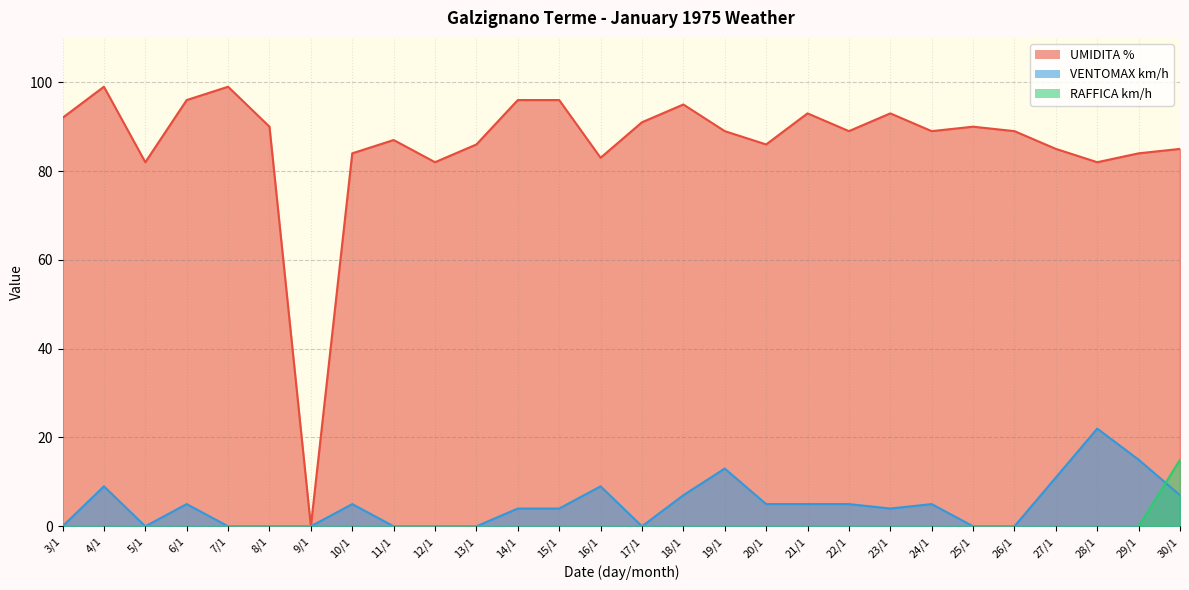

Reading left to right, extract all data points from this chart.

UMIDITA %: 3/1=92	4/1=99	5/1=82	6/1=96	7/1=99	8/1=90	9/1=0	10/1=84	11/1=87	12/1=82	13/1=86	14/1=96	15/1=96	16/1=83	17/1=91	18/1=95	19/1=89	20/1=86	21/1=93	22/1=89	23/1=93	24/1=89	25/1=90	26/1=89	27/1=85	28/1=82	29/1=84	30/1=85
VENTOMAX km/h: 3/1=0	4/1=9	5/1=0	6/1=5	7/1=0	8/1=0	9/1=0	10/1=5	11/1=0	12/1=0	13/1=0	14/1=4	15/1=4	16/1=9	17/1=0	18/1=7	19/1=13	20/1=5	21/1=5	22/1=5	23/1=4	24/1=5	25/1=0	26/1=0	27/1=11	28/1=22	29/1=15	30/1=7
RAFFICA km/h: 3/1=0	4/1=0	5/1=0	6/1=0	7/1=0	8/1=0	9/1=0	10/1=0	11/1=0	12/1=0	13/1=0	14/1=0	15/1=0	16/1=0	17/1=0	18/1=0	19/1=0	20/1=0	21/1=0	22/1=0	23/1=0	24/1=0	25/1=0	26/1=0	27/1=0	28/1=0	29/1=0	30/1=15